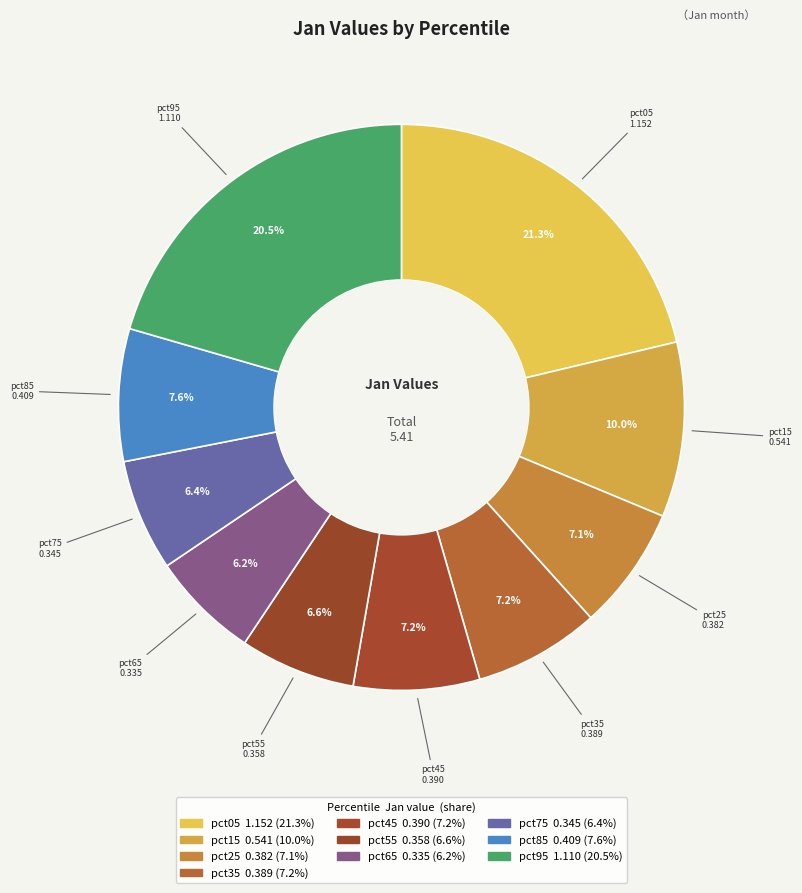

Which has a higher value, pct35 or pct45?

pct45